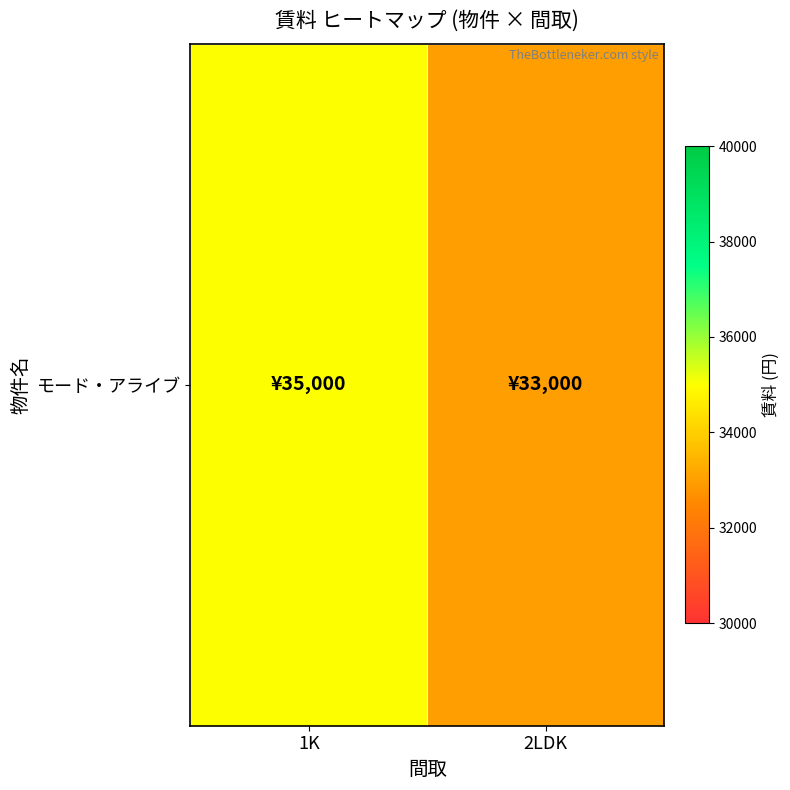

At which category does the chart reach its peak across all series?

1K